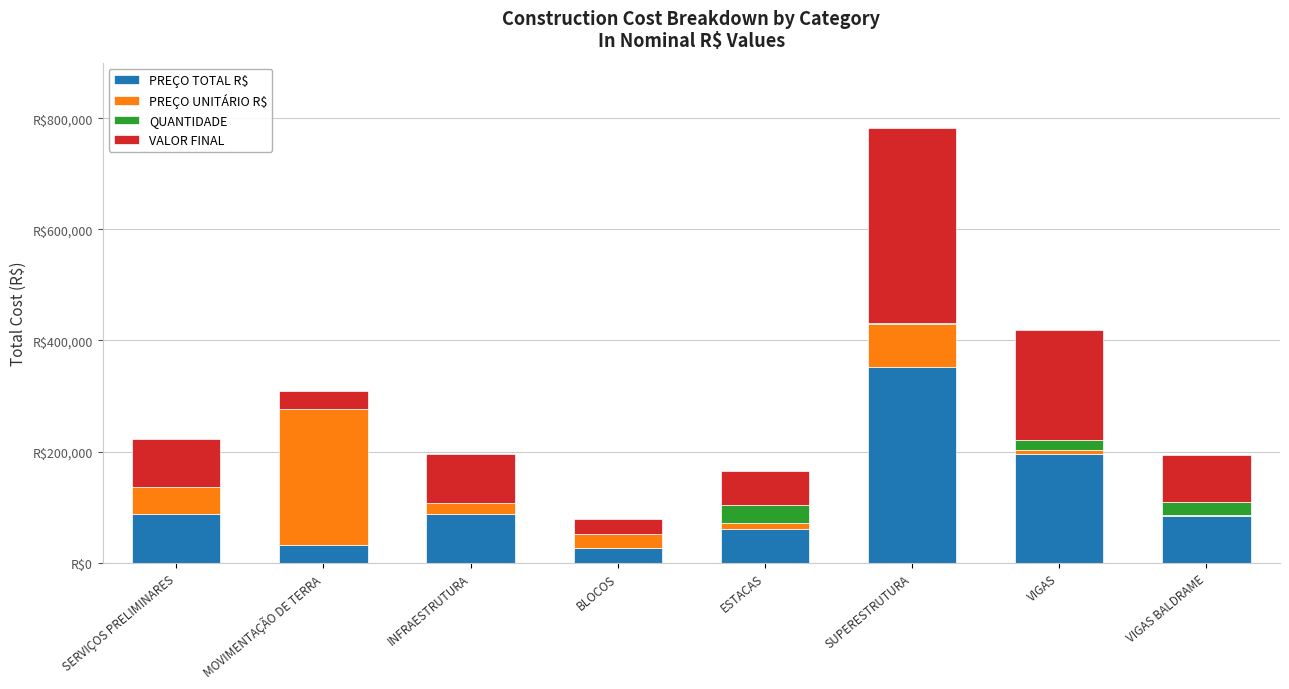

Are the bars horizontal?

No